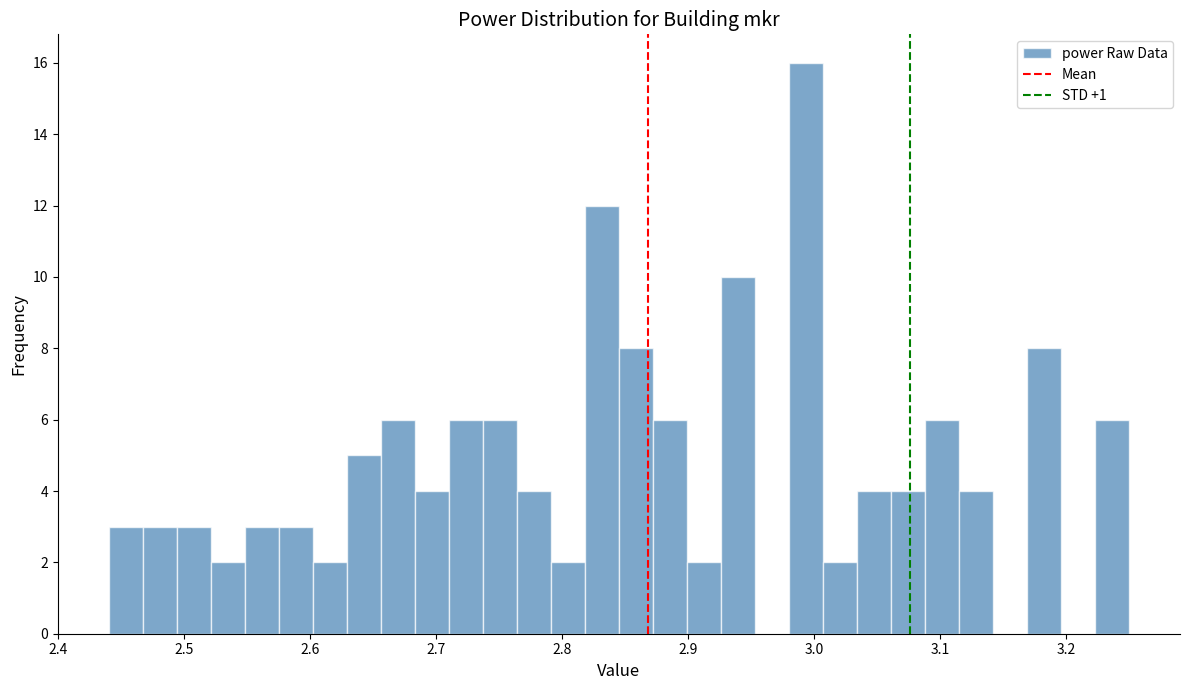

Around what value on the x-axis is the tallest bar? Give the approximate position of its centre, as read against the axis.

2.99